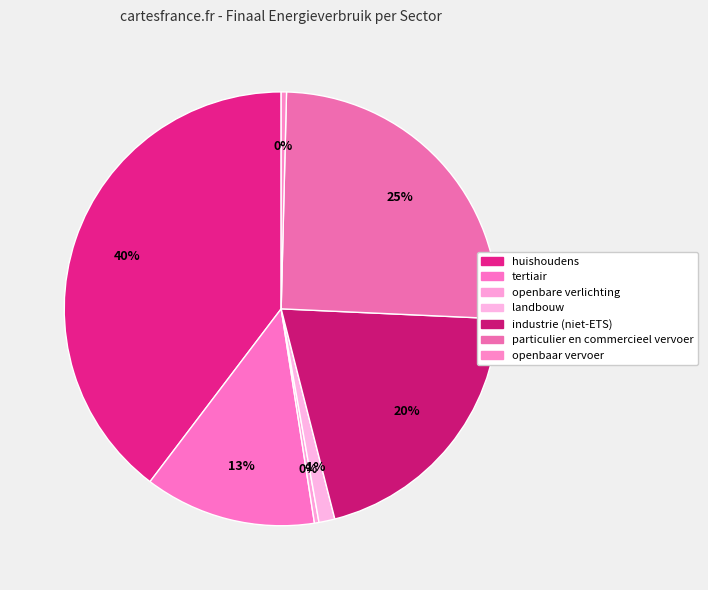

How many segments does this pie chart have?

7